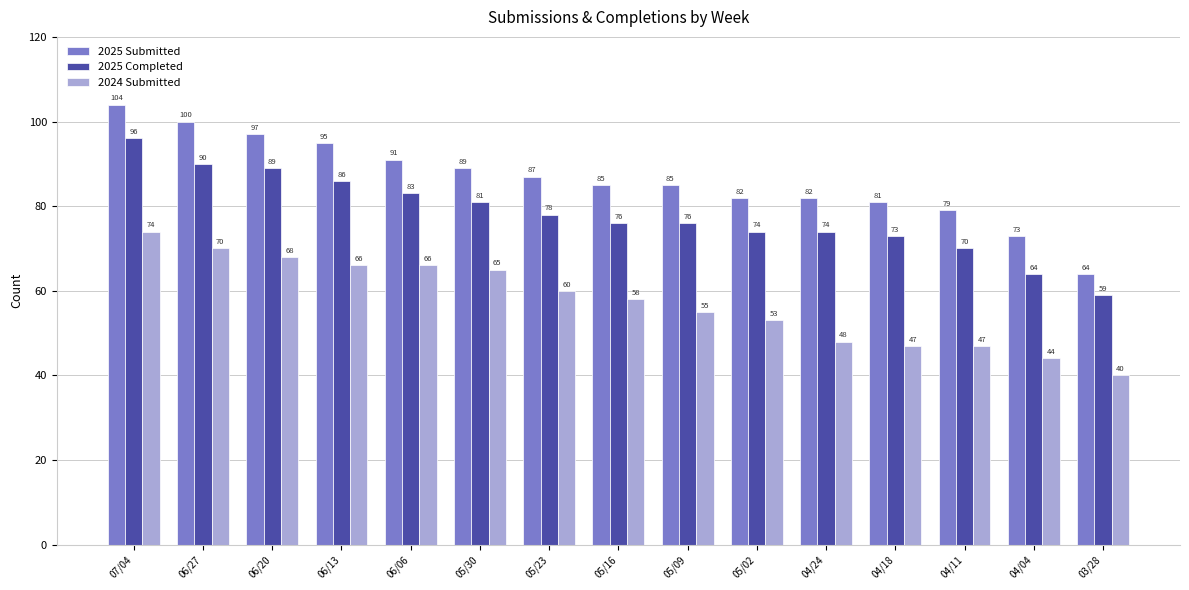

Which label corresponds to the smallest value in the chart?

03/28